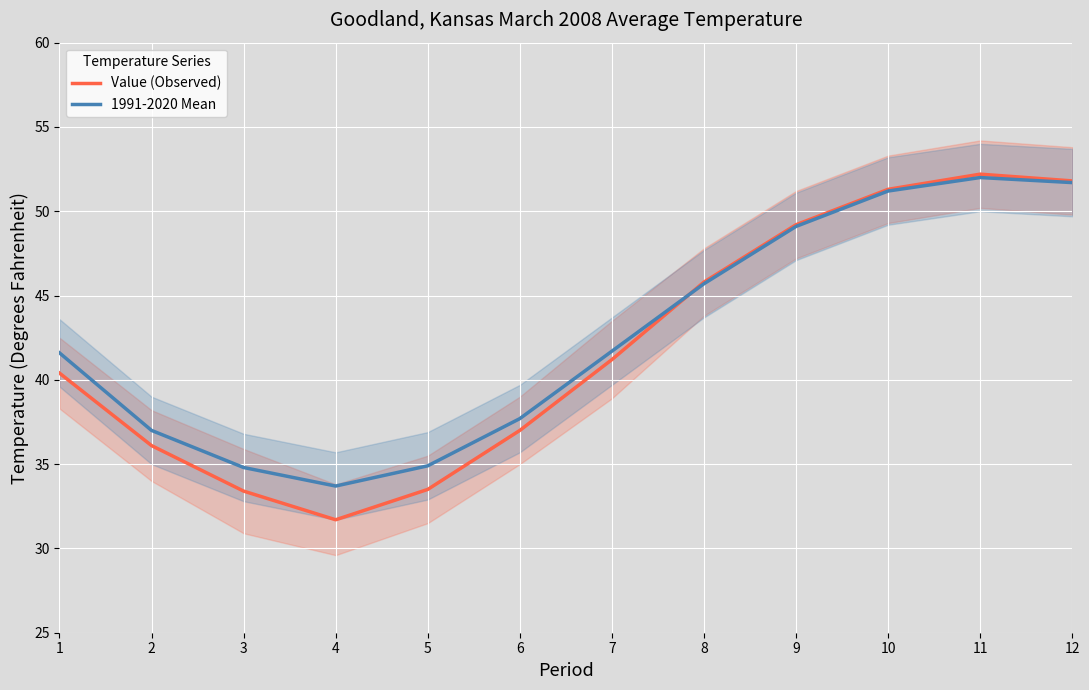

What is the total value across all series at 7?

82.9